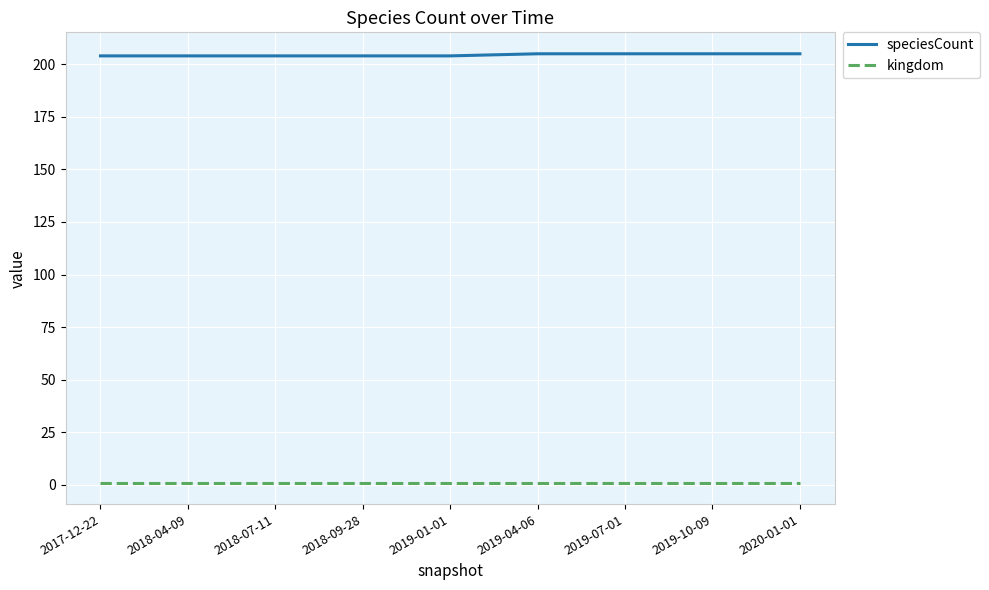

How many lines are shown in the chart?

2